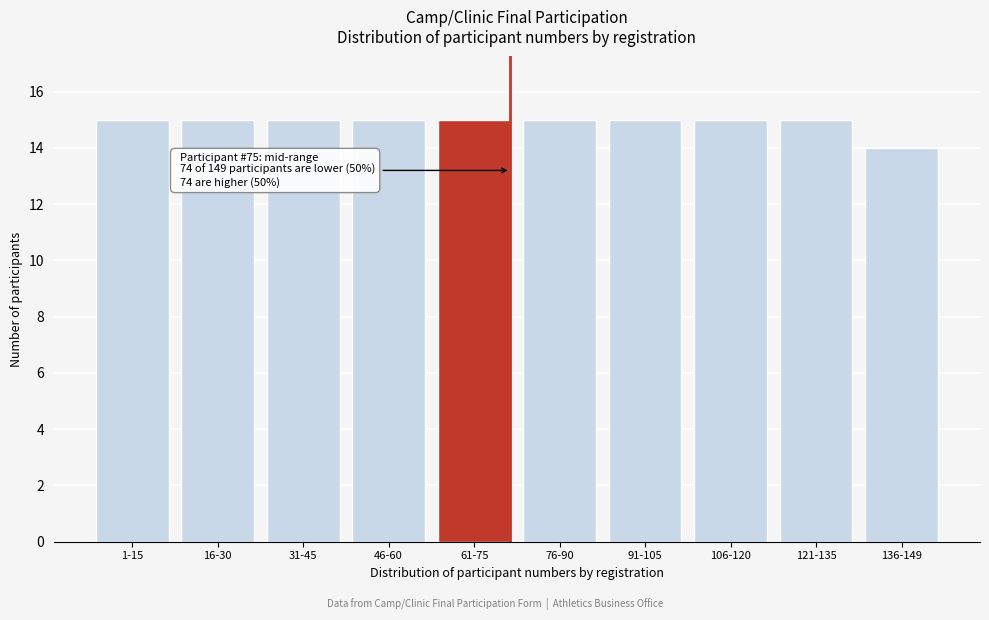

Reading right to left, list all the values displayed in this chart.

136-149=14	121-135=15	106-120=15	91-105=15	76-90=15	61-75=15	46-60=15	31-45=15	16-30=15	1-15=15